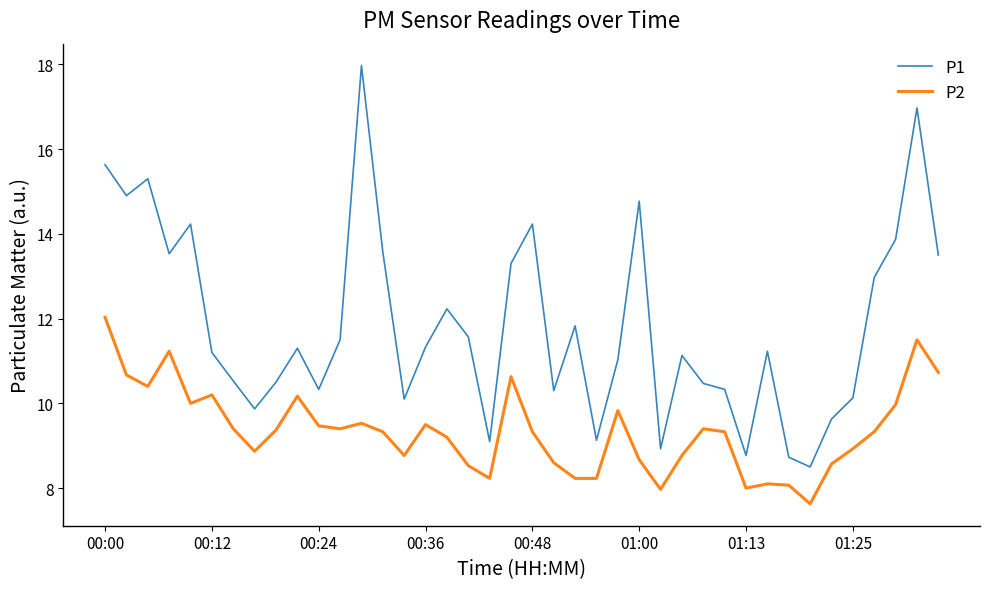

How many values in the P2 series are below 9?

16